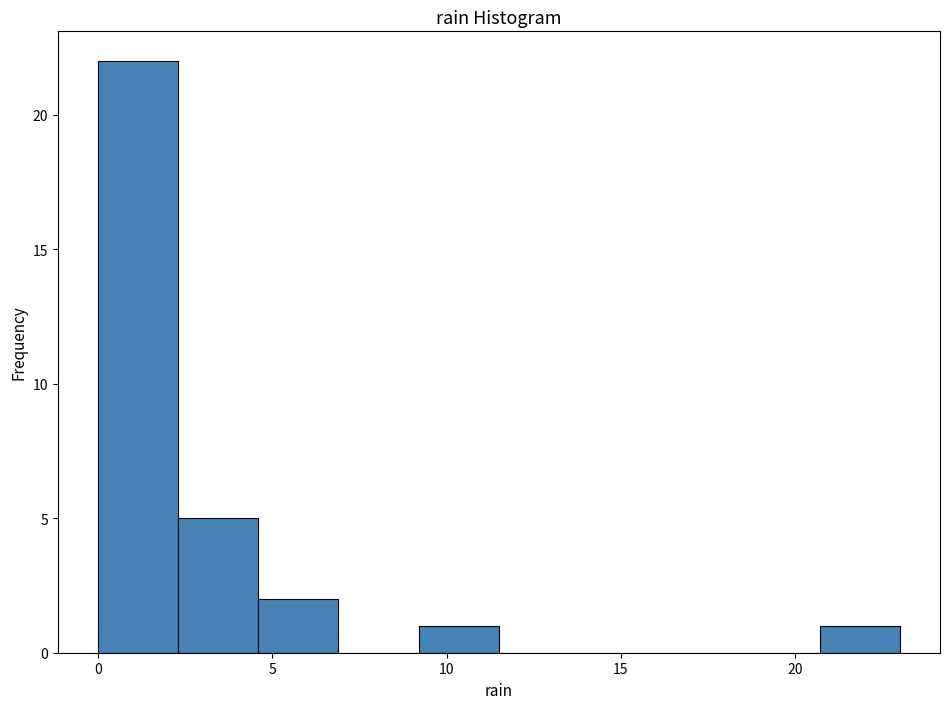

Which range on the x-axis has the tallest bar?

0.0 to 2.3